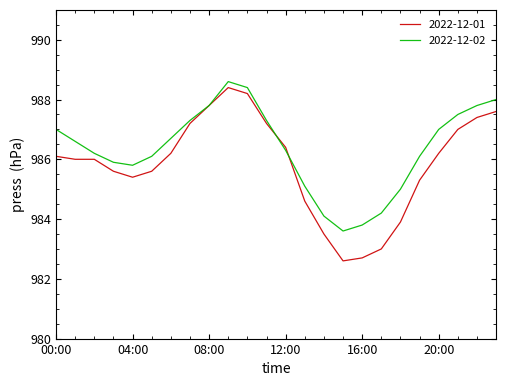

True or false: 2022-12-01 and 2022-12-02 cross at least once.

True